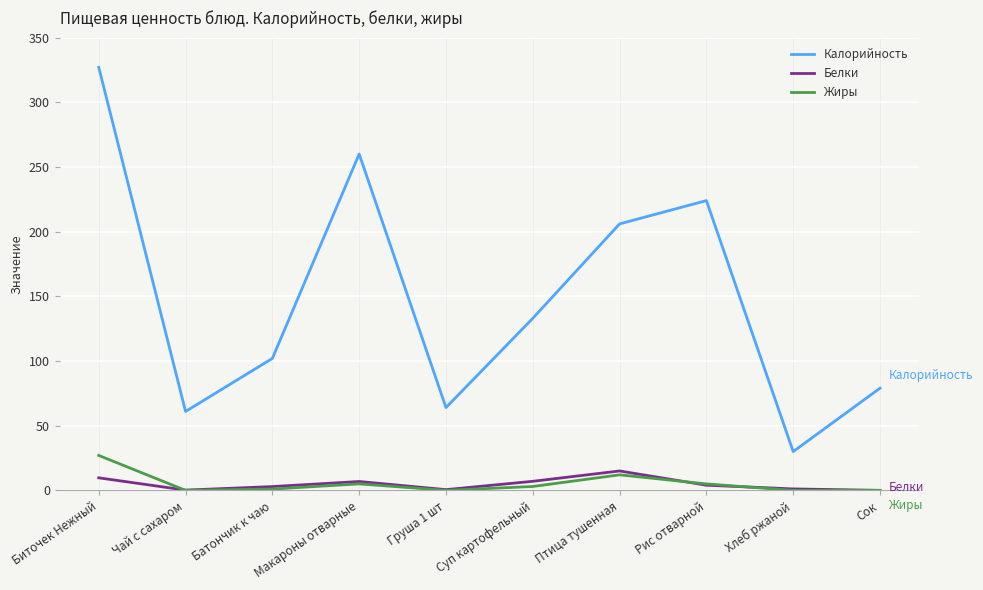

At which label does Жиры reach its peak?

Биточек Нежный